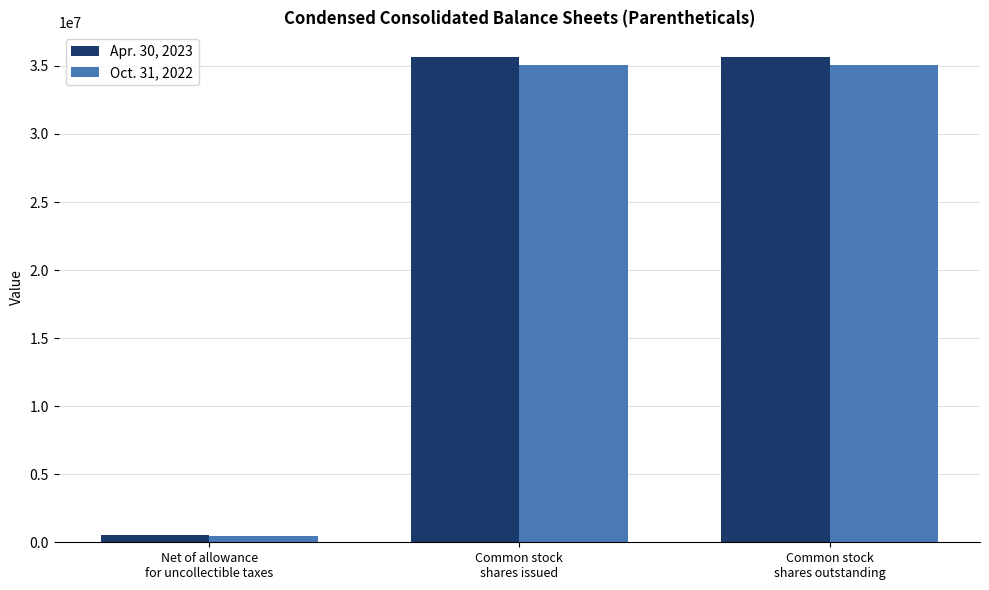

What is the label of the 3rd bar from the left?

Common stock
shares outstanding